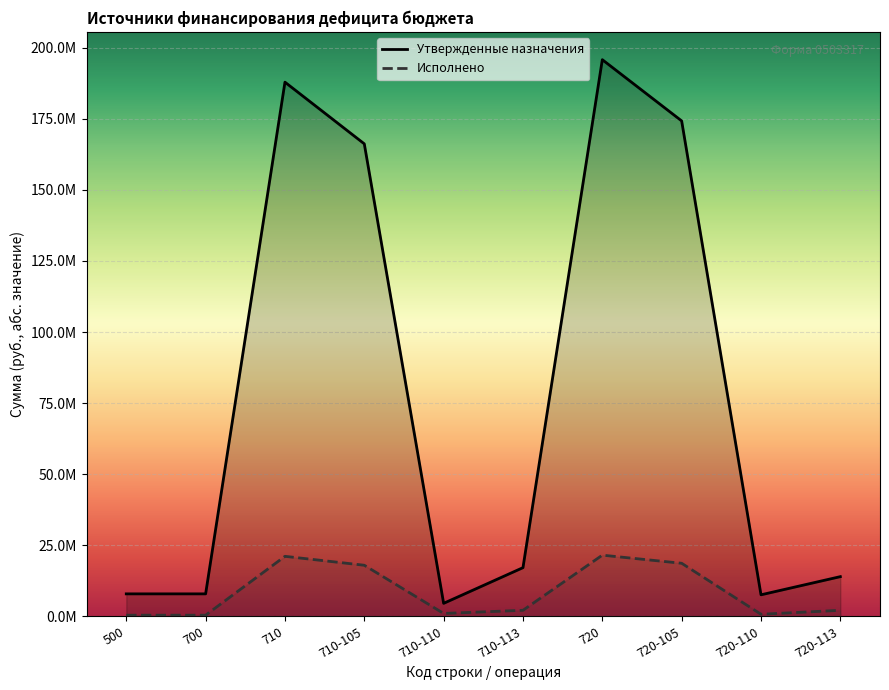

How many interior local peaks does the Исполнено series have?

2